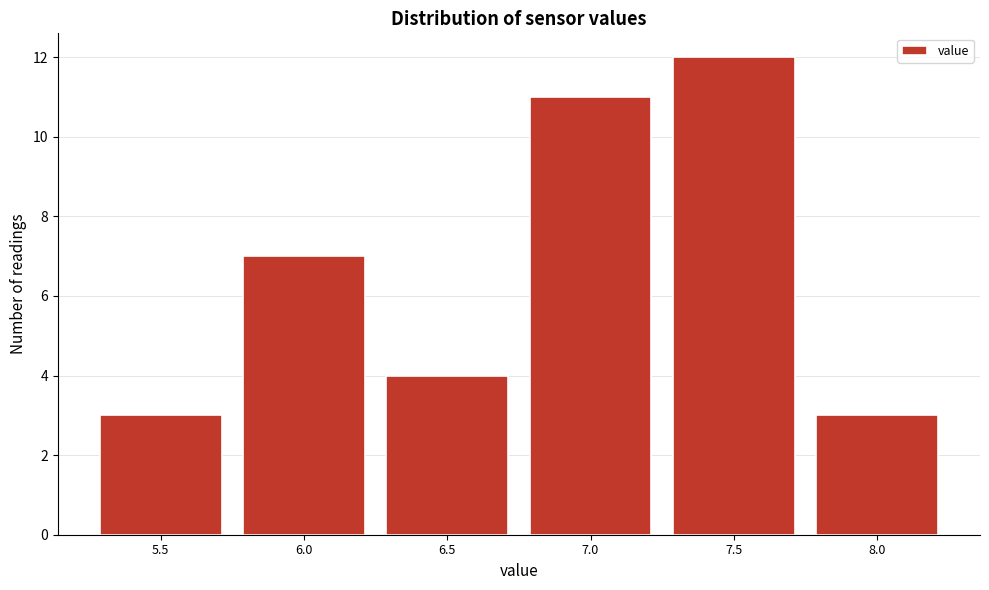

Reading left to right, transcribe all the data shown in this chart.

3	7	4	11	12	3